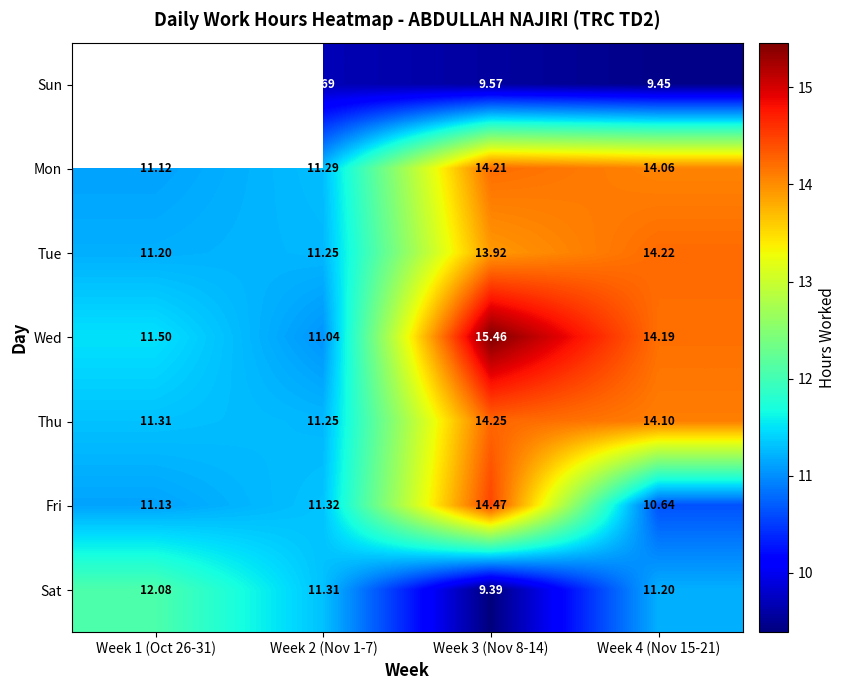

The value of Sat at Week 2 (Nov 1-7) is 11.3. True or false?

True